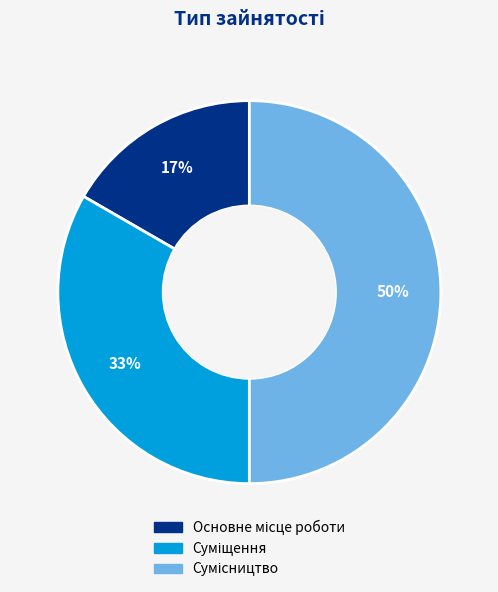

To the nearest percent, what is the average slice percentage?

33%